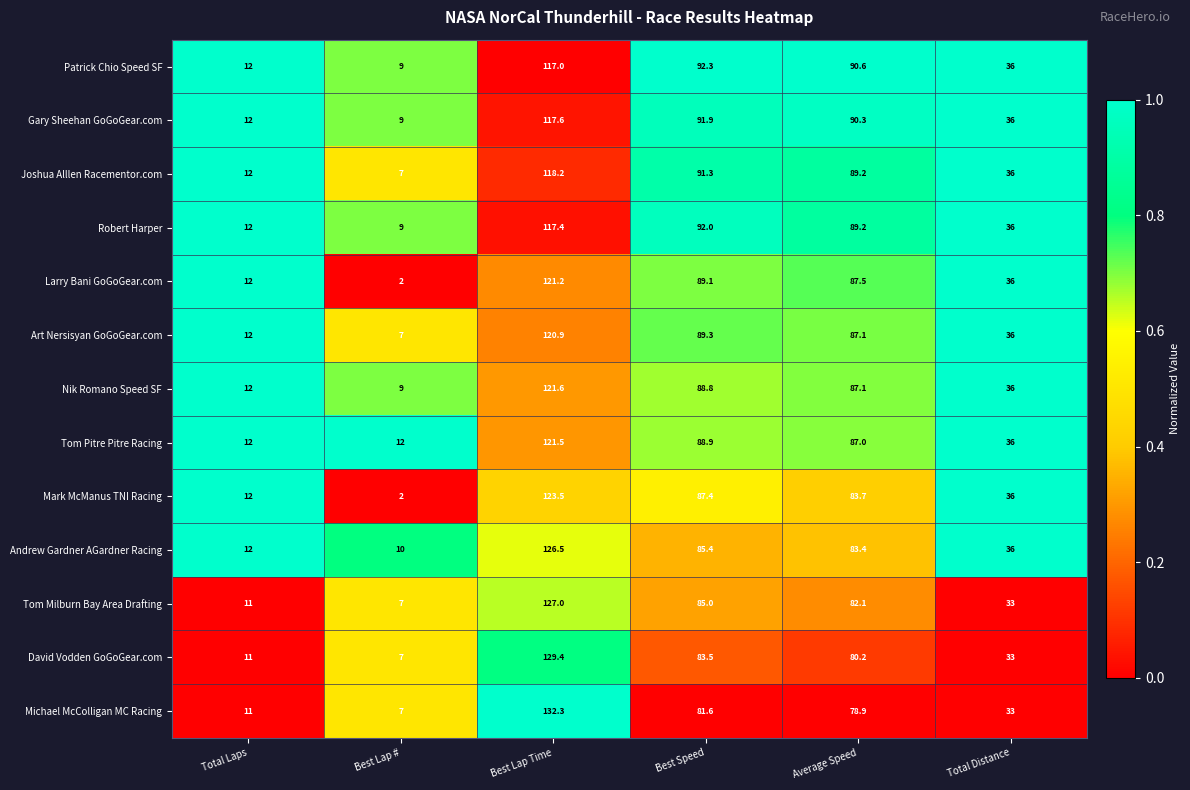

Count the number of data series in this chart.

13